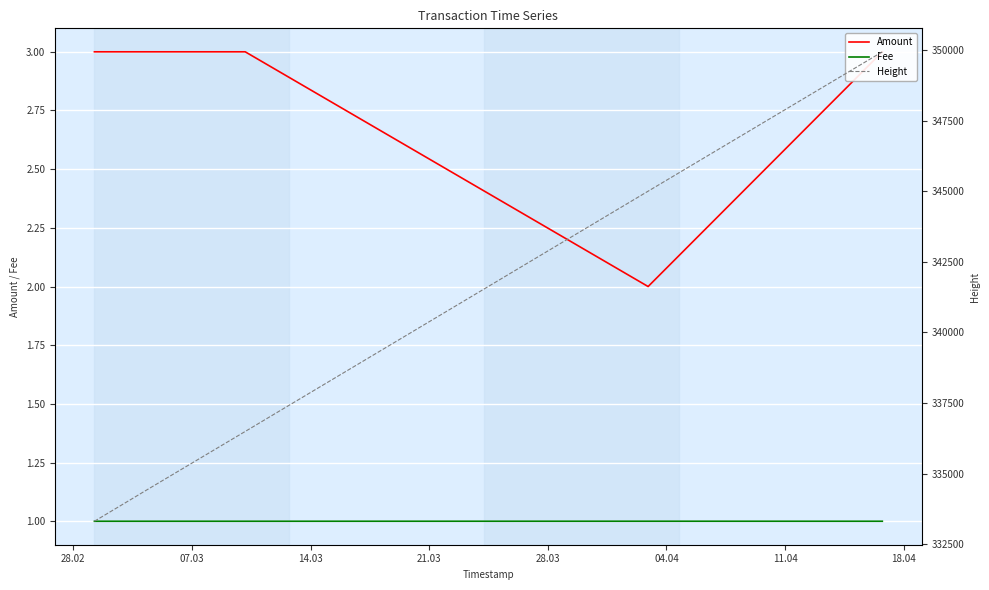

What are all the series names shown in the legend?

Amount, Fee, Height